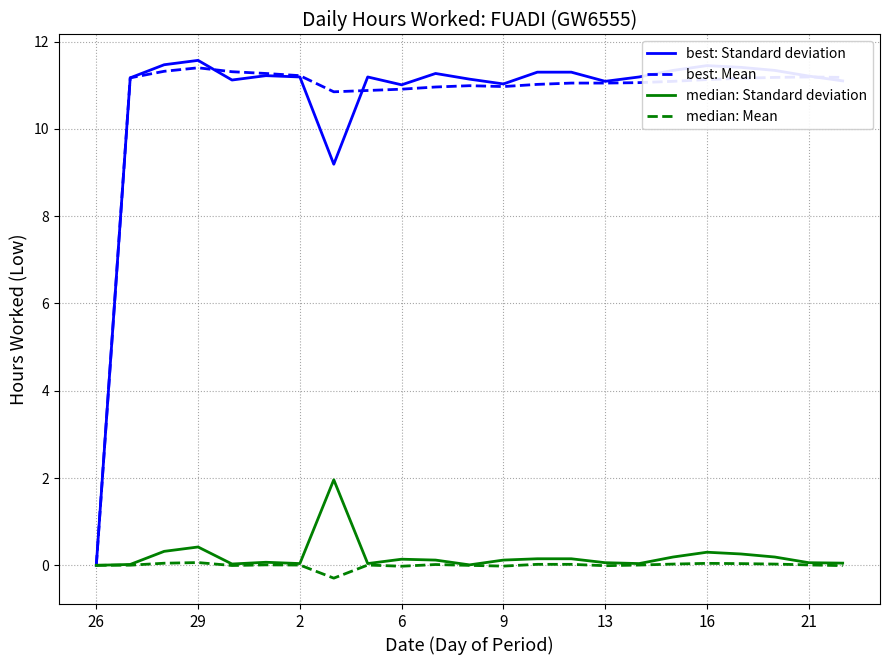

What is the highest value of the best: Standard deviation series?

11.6